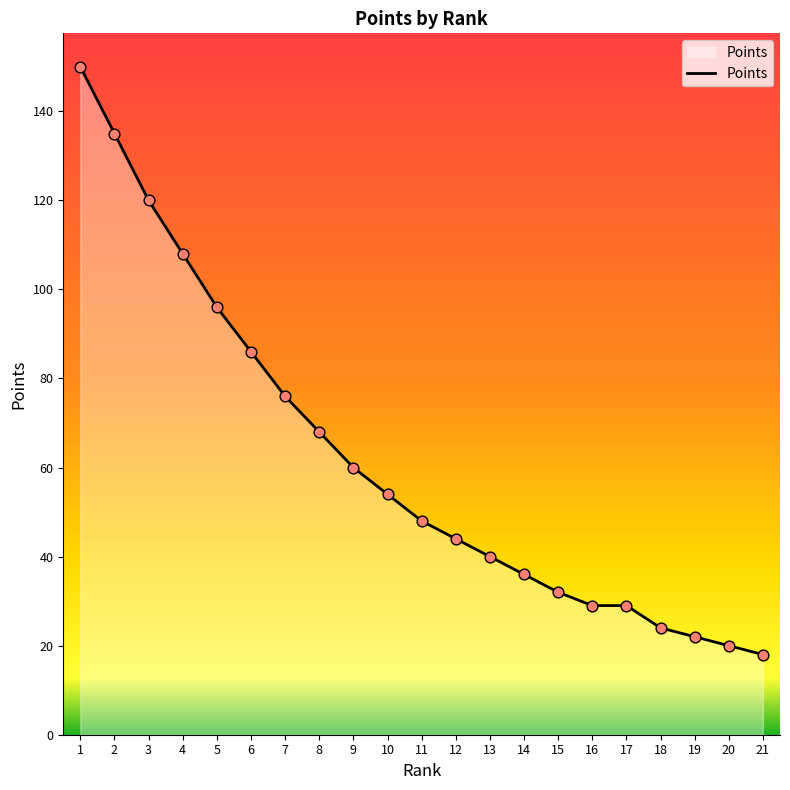

Which has a higher value, 16 or 2?

2